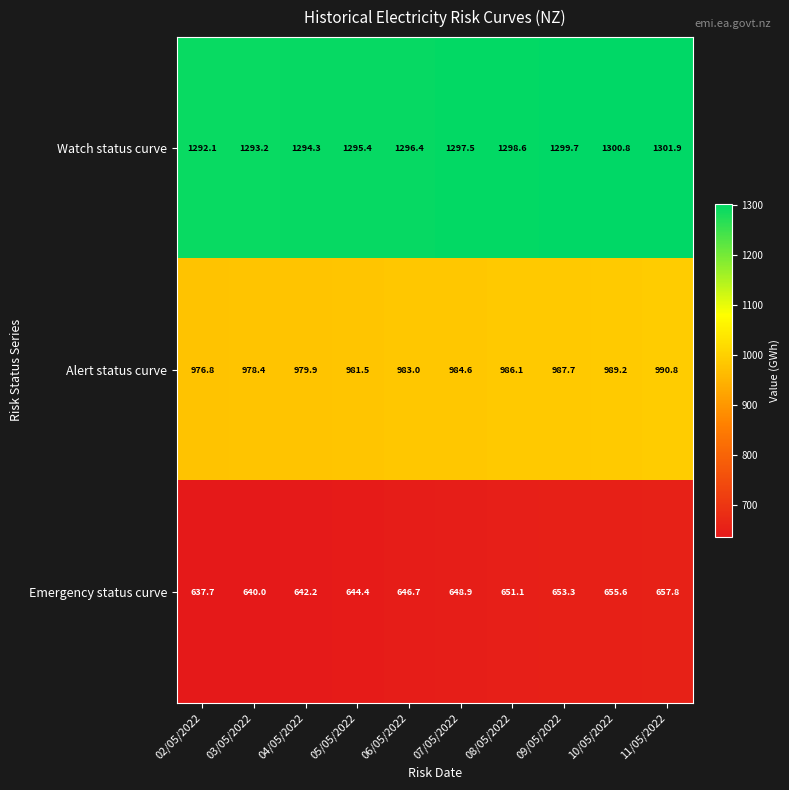

Rank the series by their maximum value, from highest to lowest.

Watch status curve, Alert status curve, Emergency status curve